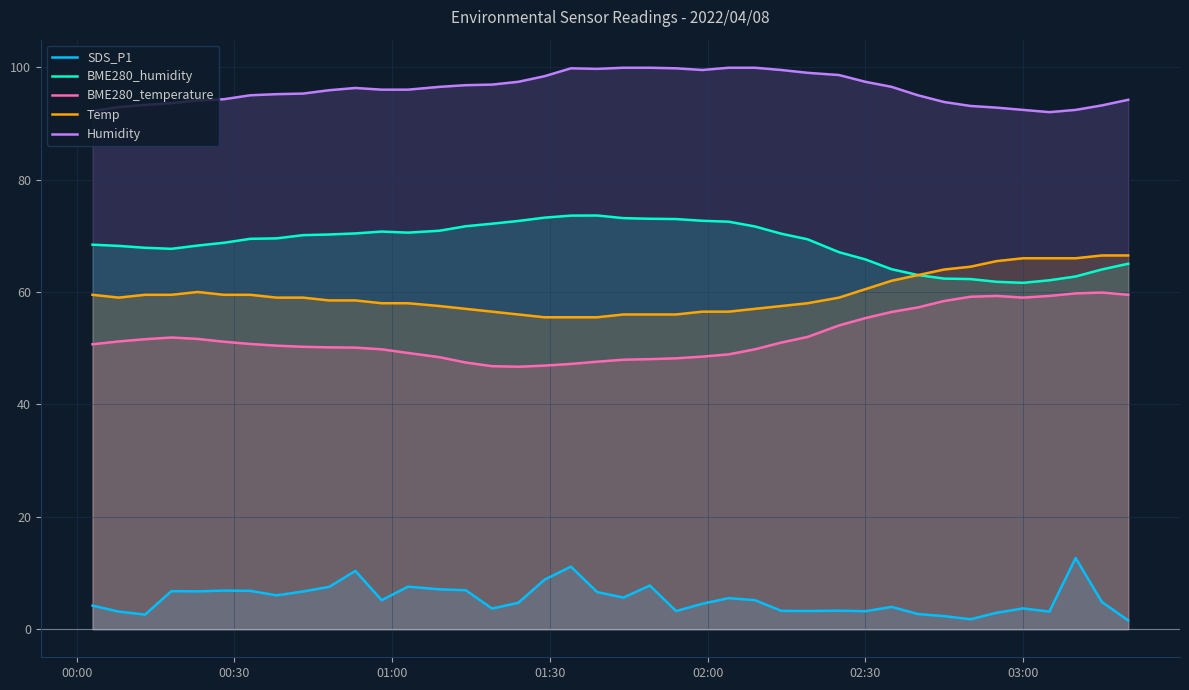

Reading left to right, extract all data points from this chart.

SDS_P1: 4.2	3.1	2.6	6.8	6.7	6.9	6.8	6.0	6.7	7.5	10.4	5.2	7.6	7.1	6.9	3.7	4.7	8.8	11.1	6.6	5.6	7.8	3.2	4.5	5.5	5.2	3.3	3.2	3.3	3.2	4.0	2.7	2.3	1.8	2.9	3.7	3.1	12.7	4.8	1.6
BME280_humidity: 68.4	68.2	67.9	67.7	68.3	68.8	69.5	69.5	70.1	70.2	70.4	70.8	70.6	70.9	71.7	72.2	72.6	73.2	73.6	73.6	73.1	73.0	73.0	72.7	72.5	71.7	70.4	69.4	67.1	65.8	64.0	63.0	62.4	62.3	61.8	61.6	62.1	62.8	64.0	65.0
BME280_temperature: 50.7	51.2	51.6	51.9	51.6	51.2	50.8	50.5	50.2	50.1	50.1	49.8	49.1	48.4	47.5	46.8	46.7	46.9	47.2	47.6	48.0	48.0	48.2	48.5	48.9	49.8	51.0	52.0	54.1	55.4	56.4	57.2	58.4	59.1	59.3	59.0	59.3	59.8	59.9	59.5
Temp: 59.5	59.0	59.5	59.5	60.0	59.5	59.5	59.0	59.0	58.5	58.5	58.0	58.0	57.5	57.0	56.5	56.0	55.5	55.5	55.5	56.0	56.0	56.0	56.5	56.5	57.0	57.5	58.0	59.0	60.5	62.0	63.0	64.0	64.5	65.5	66.0	66.0	66.0	66.5	66.5
Humidity: 92.2	92.9	93.3	93.6	94.1	94.3	95.0	95.2	95.3	95.9	96.3	96.0	96.0	96.5	96.8	96.9	97.4	98.4	99.8	99.7	99.9	99.9	99.8	99.5	99.9	99.9	99.5	99.0	98.6	97.4	96.5	95.0	93.8	93.1	92.8	92.4	92.0	92.4	93.2	94.2